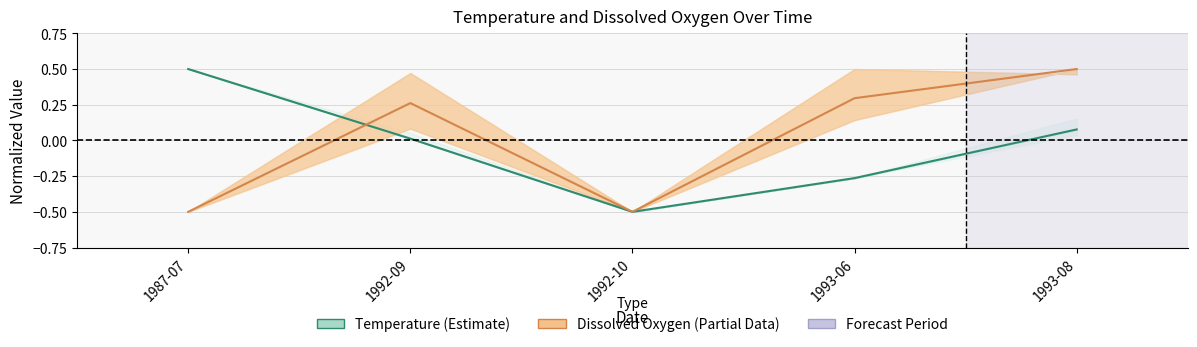

What is the difference between the maximum and second lowest values in the Temperature series?

0.8